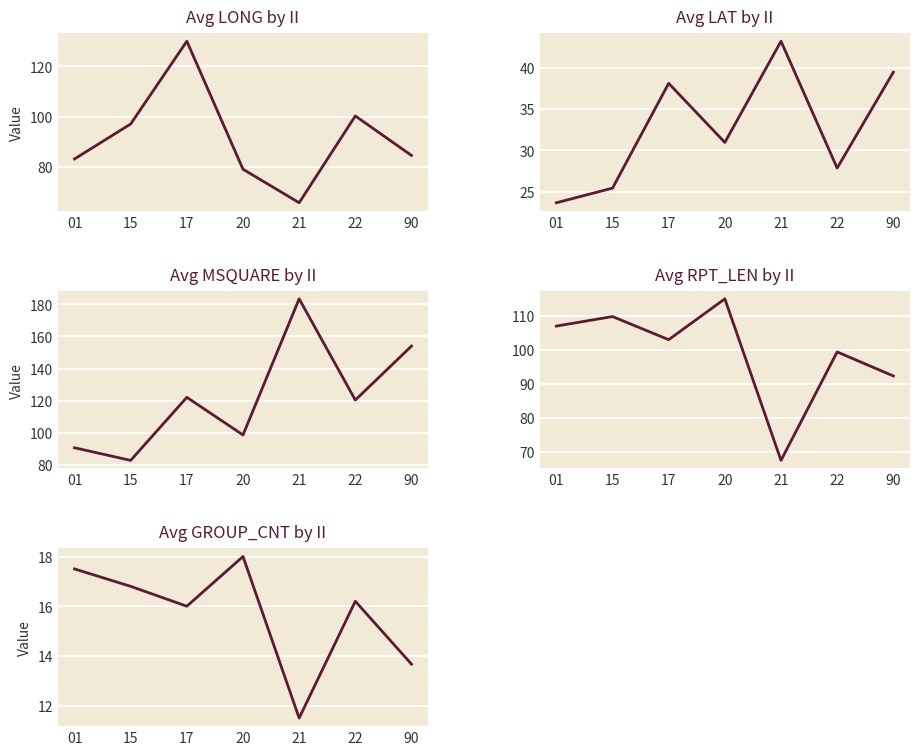

Which series changed the most between 17 and 20?

Avg LONG by II